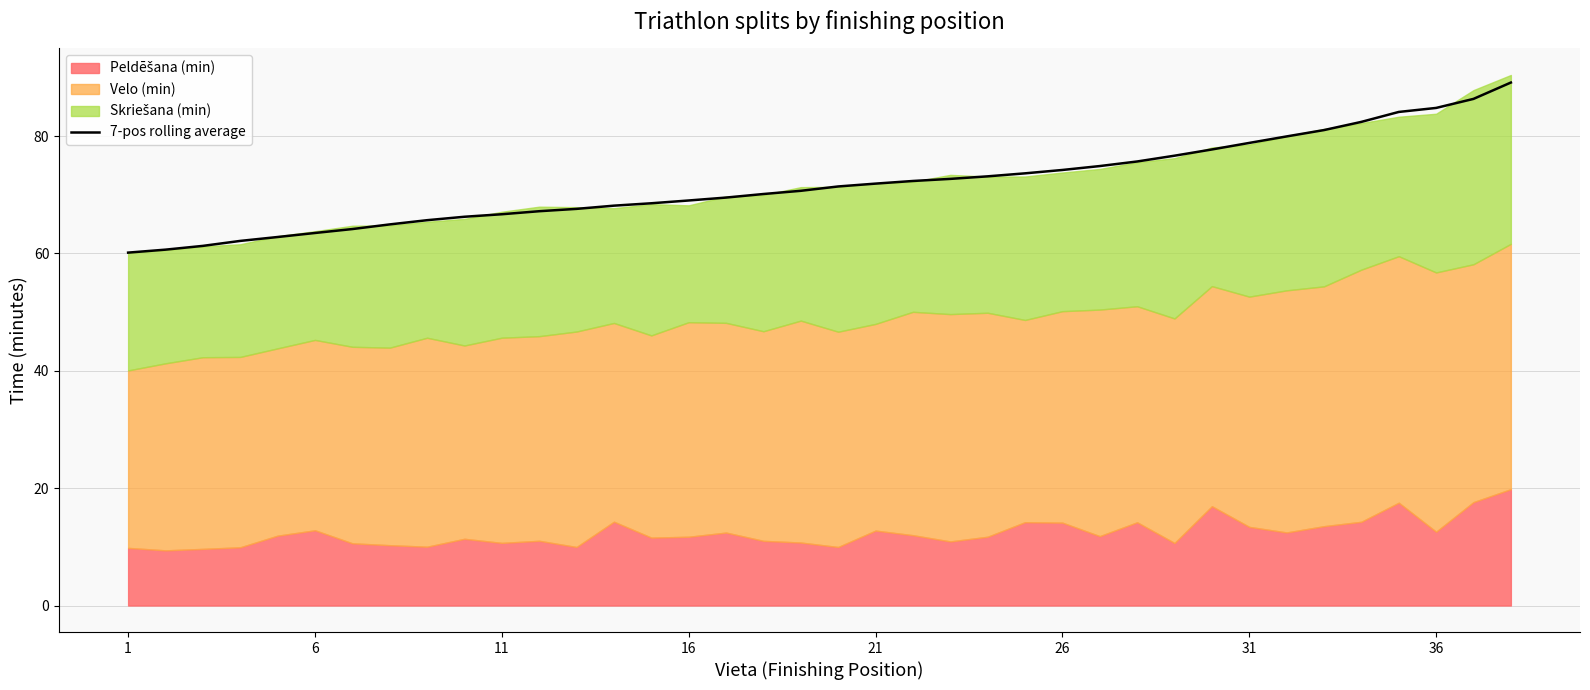

Reading right to left, transcribe all the data shown in this chart.

89.1	86.4	84.8	84.1	82.4	81.0	80.0	78.8	77.7	76.7	75.7	74.9	74.2	73.7	73.2	72.7	72.4	71.9	71.4	70.7	70.1	69.5	69.0	68.6	68.2	67.6	67.2	66.7	66.3	65.7	65.0	64.2	63.5	62.8	62.1	61.3	60.7	60.1